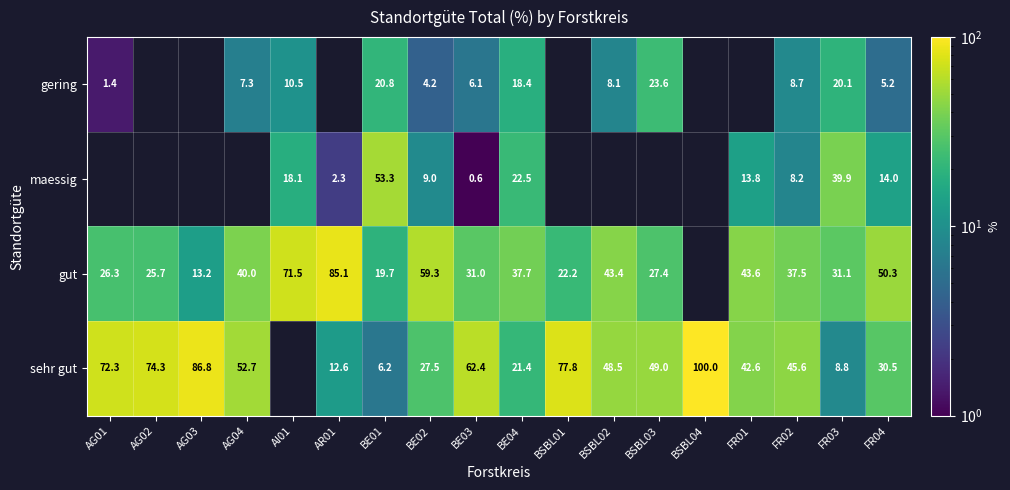

What is the sum of the gut values at BE02 and BSBL03?

86.7